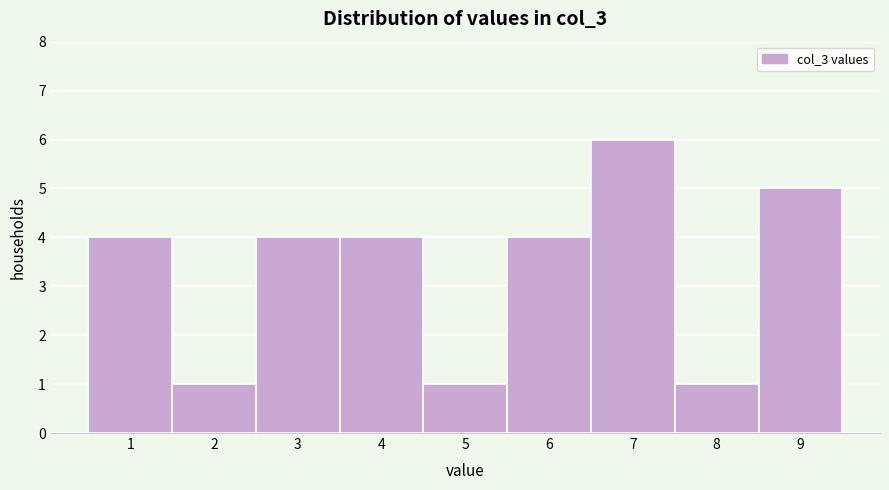

Reading left to right, transcribe all the data shown in this chart.

1=4	2=1	3=4	4=4	5=1	6=4	7=6	8=1	9=5